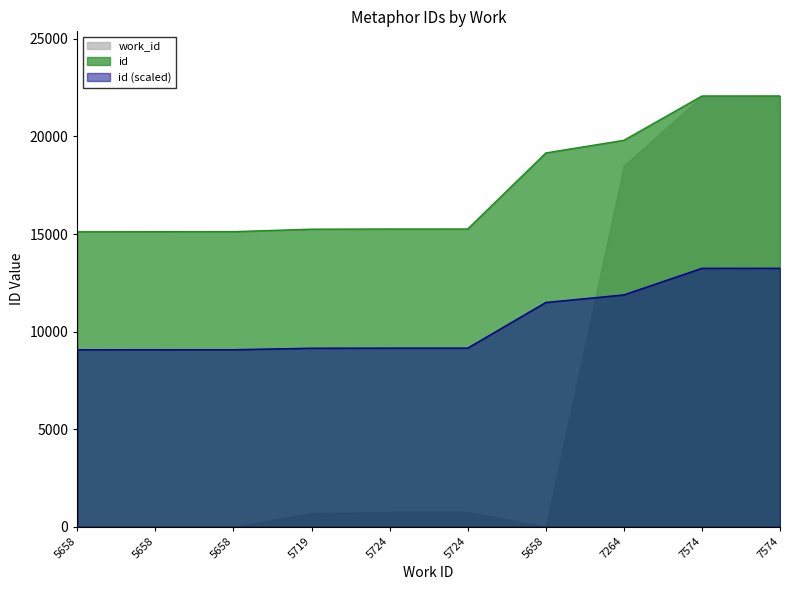

What is the minimum value shown in the chart?

0.0